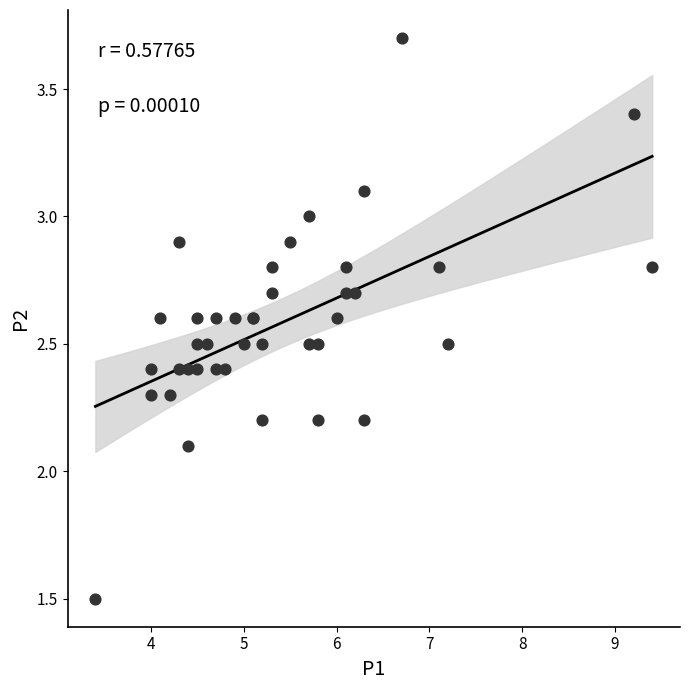

What Y value in the scatter plot is closest to 2?

2.1